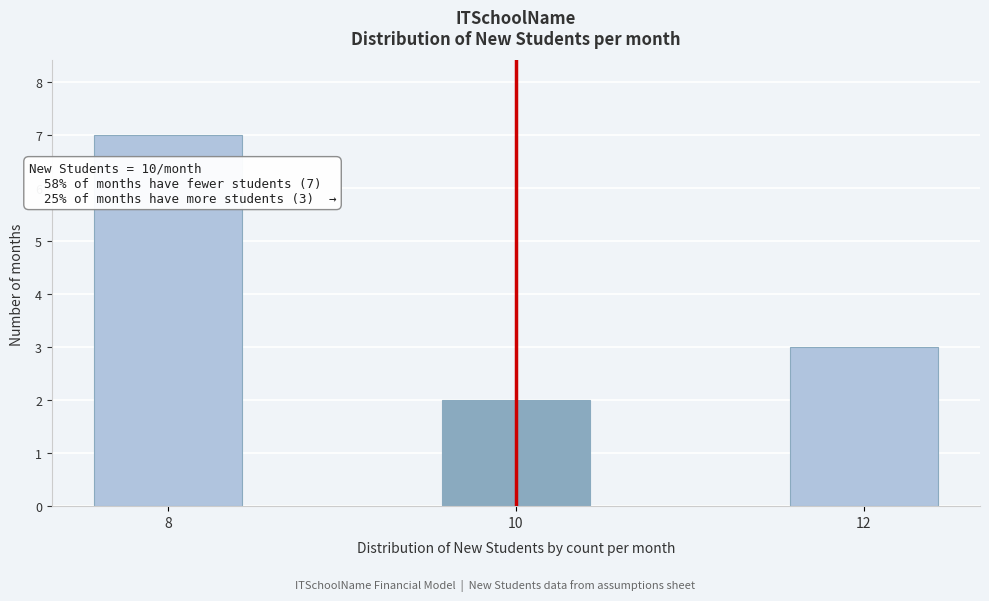

Reading left to right, transcribe all the data shown in this chart.

8=7	10=2	12=3